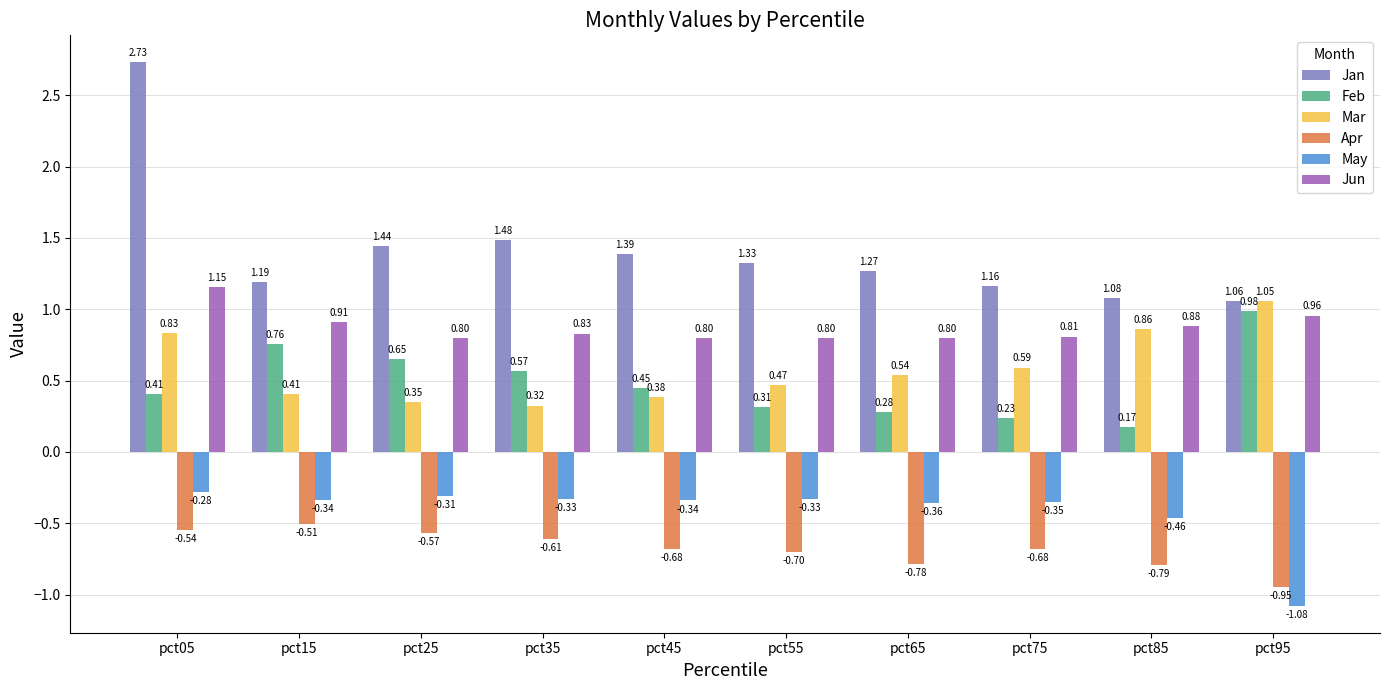

Which series has the widest spread of values?

Jan